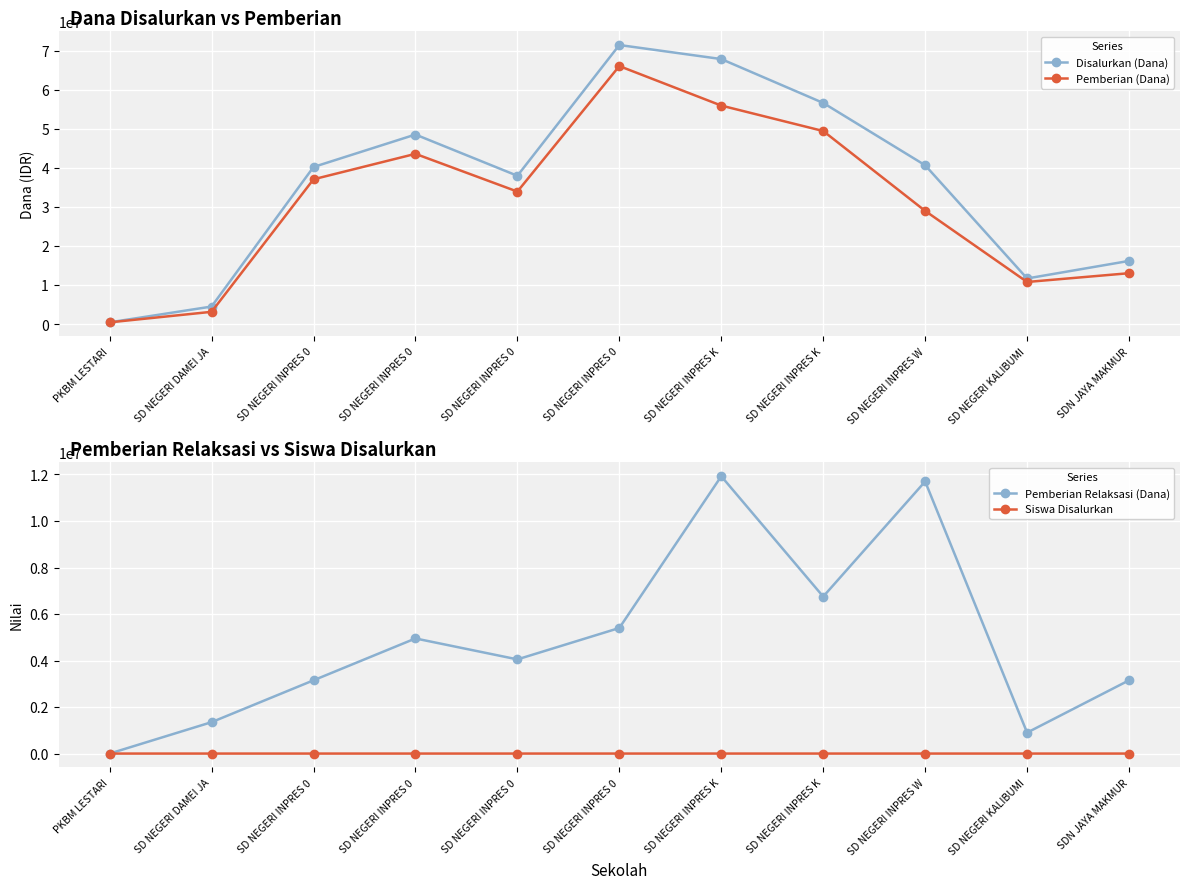

Where does the Disalurkan (Dana) series first go above 40275000?

SD NEGERI INPRES 0